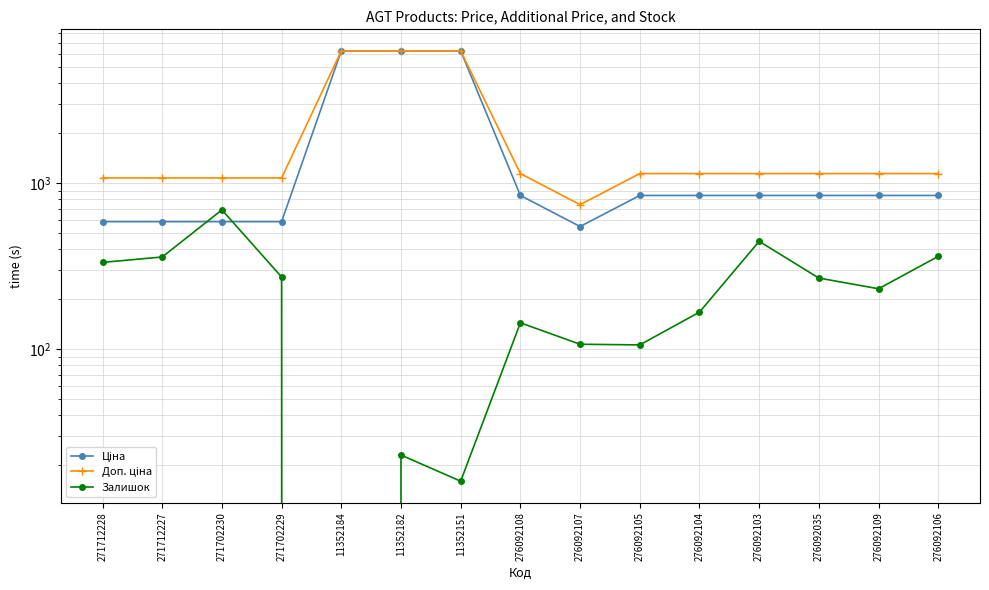

What is the label of the 11th point from the left?

276092104